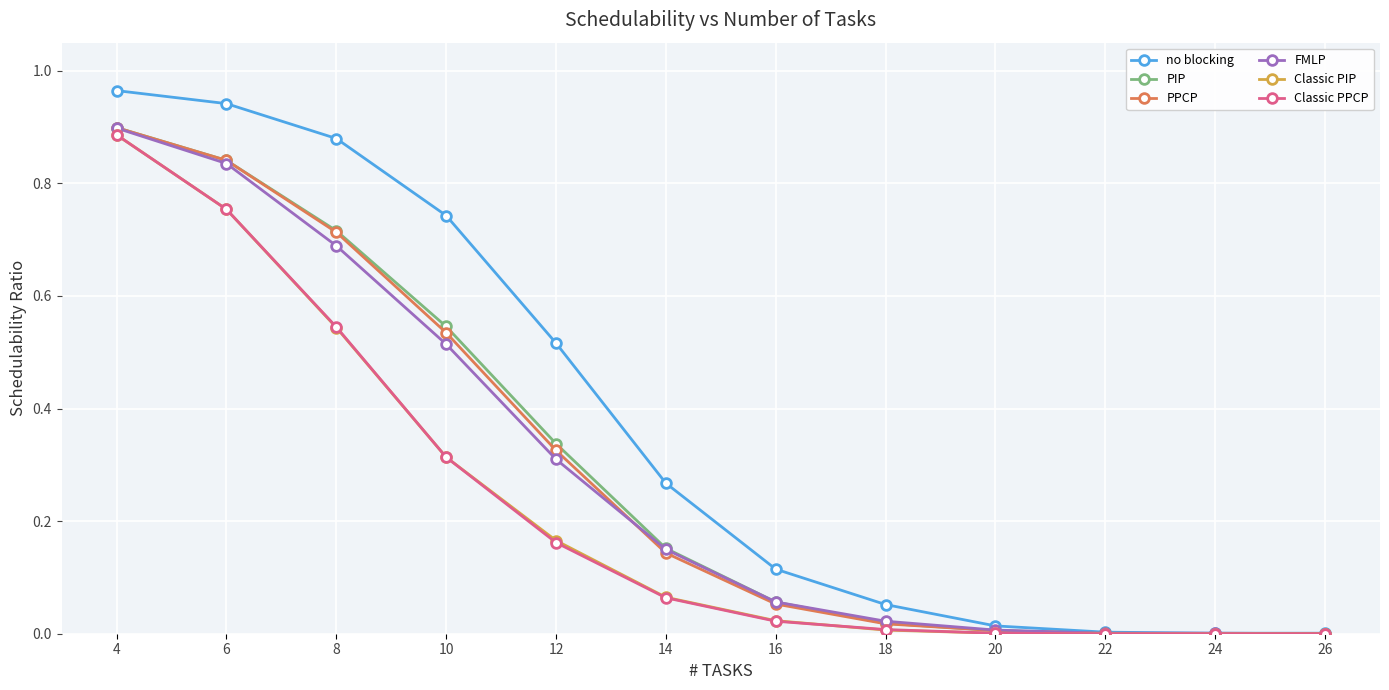

How many lines are shown in the chart?

6